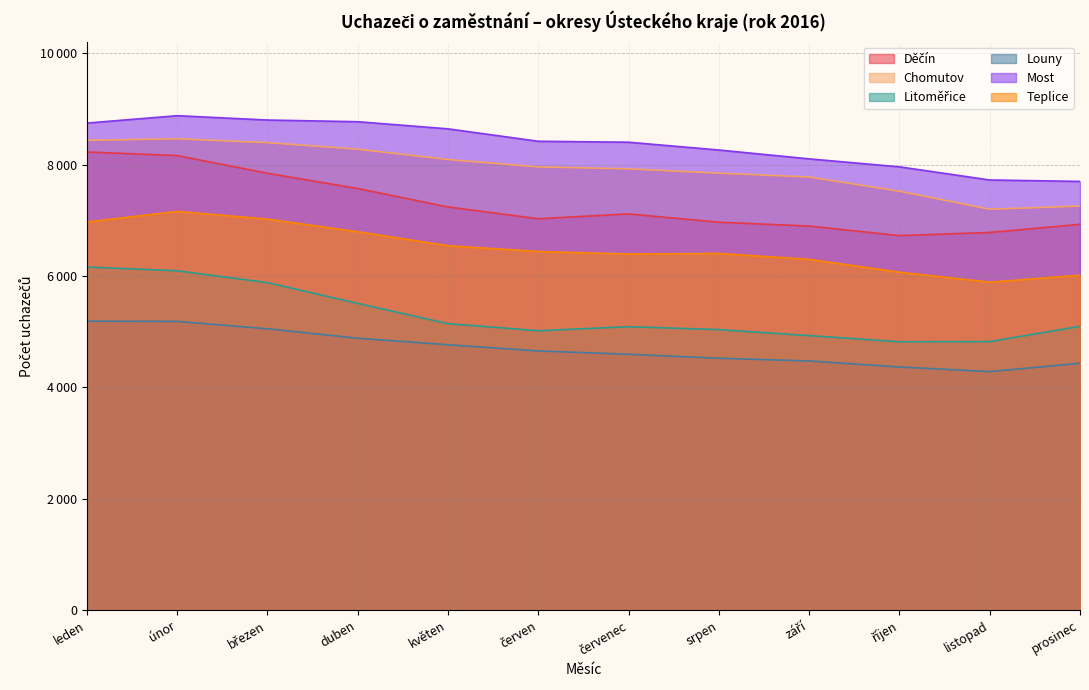

Reading left to right, extract all data points from this chart.

Děčín: leden=8226	únor=8161	březen=7844	duben=7570	květen=7239	červen=7027	červenec=7114	srpen=6965	září=6896	říjen=6724	listopad=6781	prosinec=6927
Chomutov: leden=8434	únor=8462	březen=8393	duben=8276	květen=8090	červen=7957	červenec=7923	srpen=7845	září=7776	říjen=7521	listopad=7198	prosinec=7254
Litoměřice: leden=6160	únor=6093	březen=5881	duben=5508	květen=5144	červen=5017	červenec=5090	srpen=5037	září=4929	říjen=4819	listopad=4822	prosinec=5096
Louny: leden=5188	únor=5184	březen=5052	duben=4882	květen=4765	červen=4654	červenec=4594	srpen=4523	září=4474	říjen=4366	listopad=4283	prosinec=4433
Most: leden=8744	únor=8877	březen=8799	duben=8769	květen=8641	červen=8418	červenec=8401	srpen=8261	září=8102	říjen=7959	listopad=7723	prosinec=7697
Teplice: leden=6968	únor=7159	březen=7021	duben=6794	květen=6543	červen=6440	červenec=6394	srpen=6404	září=6299	říjen=6068	listopad=5889	prosinec=6014